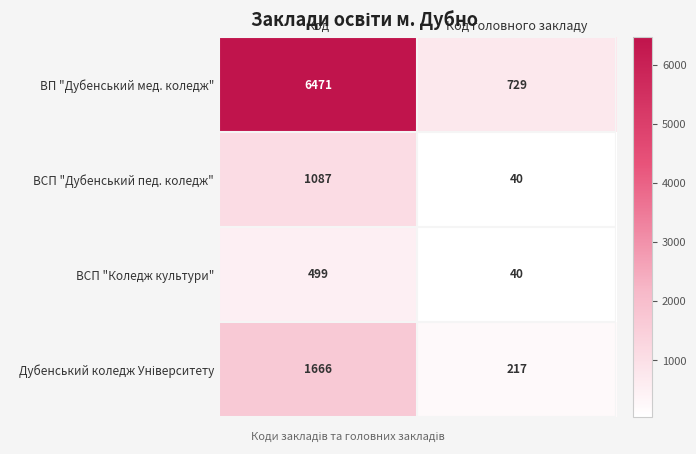

What is the smallest value displayed?

40